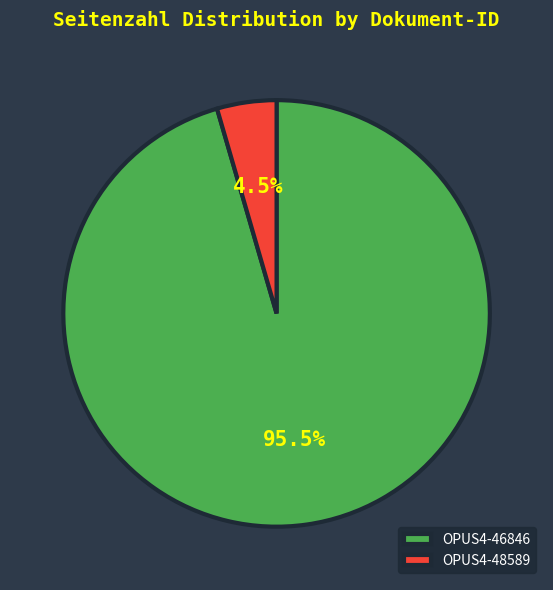

Which category has the smallest portion of the pie?

OPUS4-48589